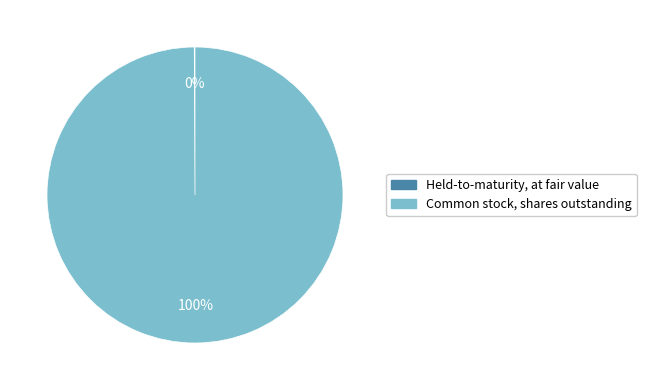

To the nearest percent, what portion does Common stock, shares outstanding represent?

100%